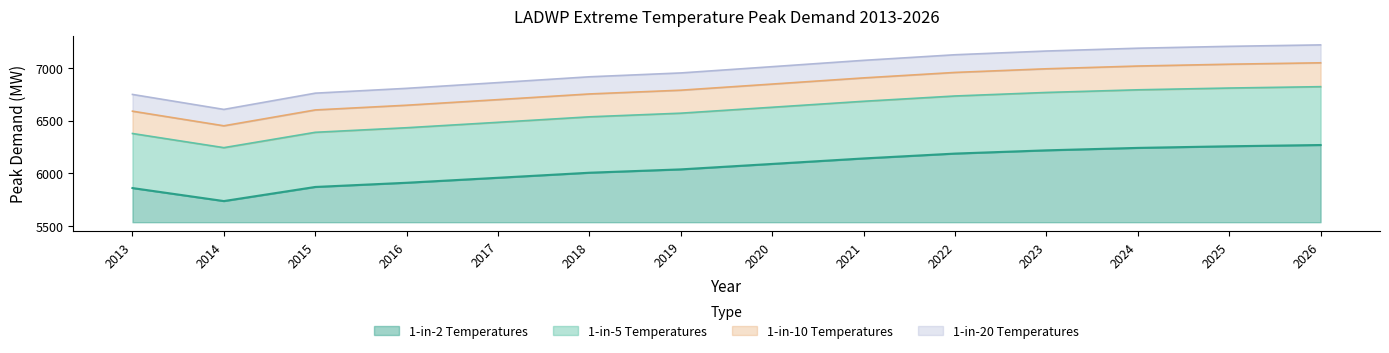

Where is 1-in-2 Temperatures nearest to the value 6003?

2018